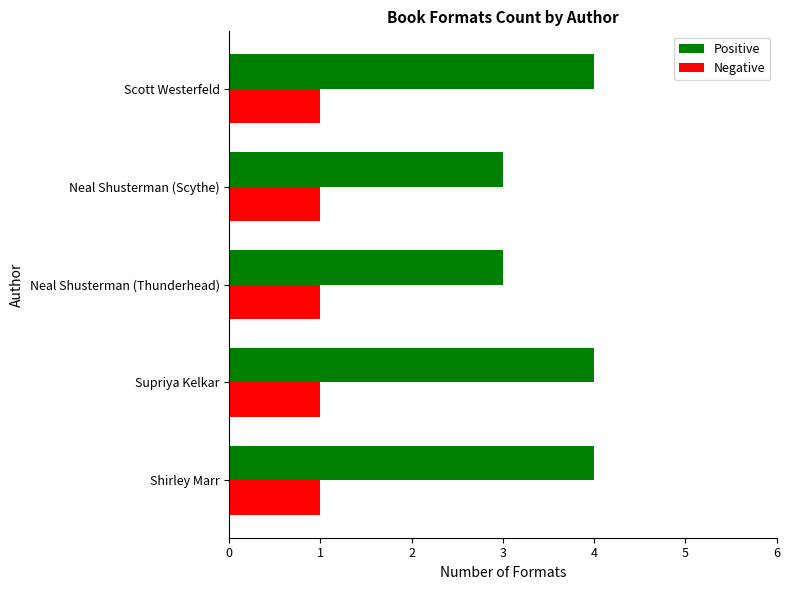

What is the highest value of the Negative series?

1